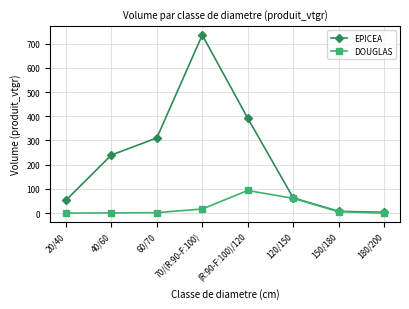

The value of EPICEA at 70/(R:90-F:100) is 973.7. True or false?

False